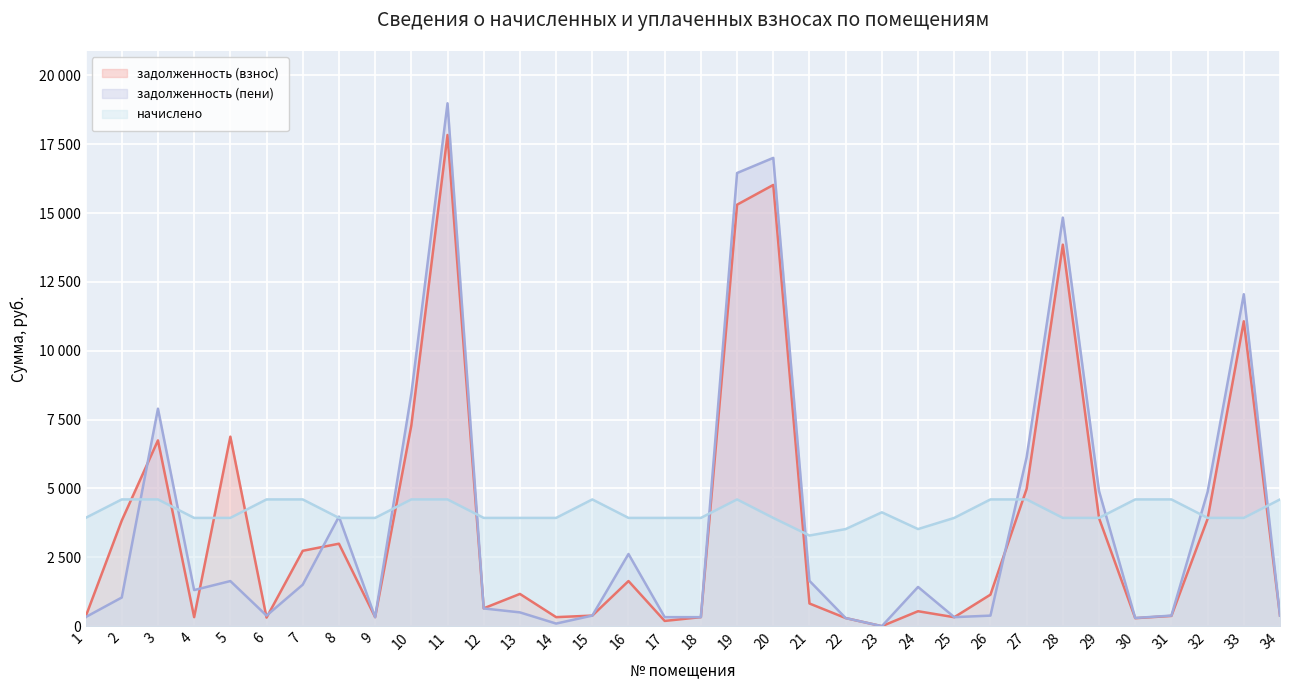

Rank the series by their average value, from highest to lowest.

начислено, задолженность (пени), задолженность (взнос)